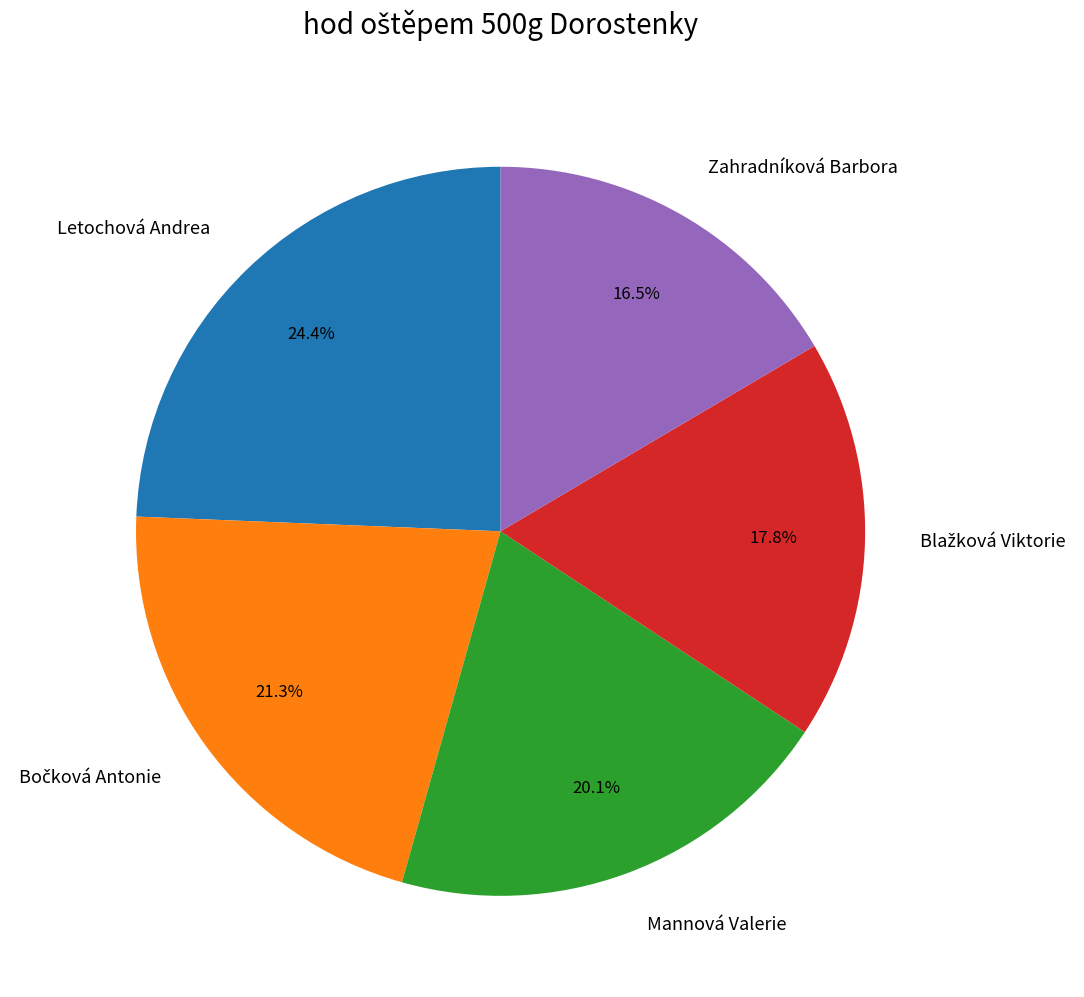

To the nearest percent, what portion does Mannová Valerie represent?

20%